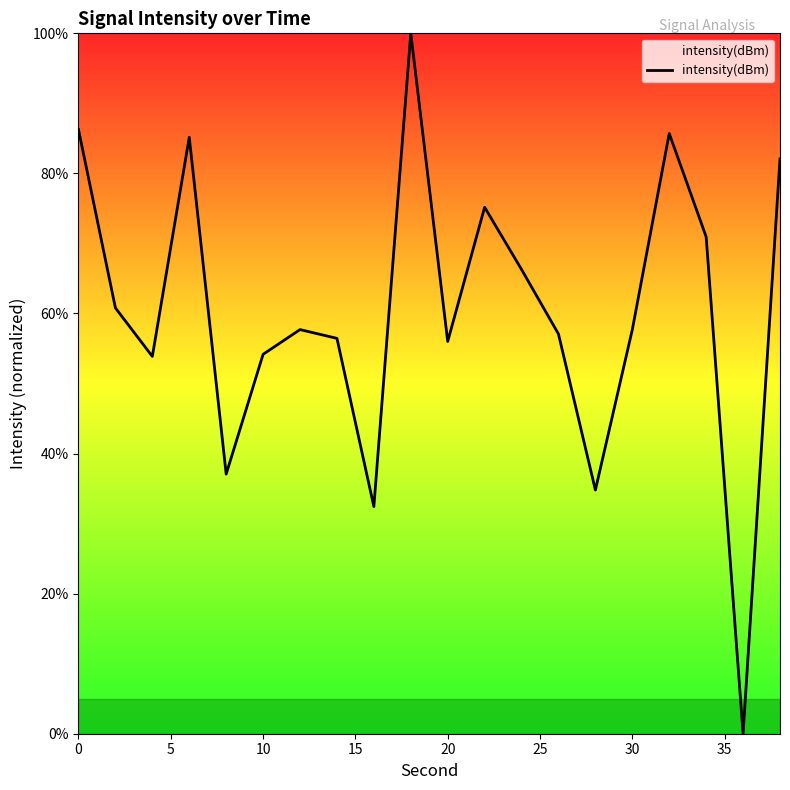

What is the maximum value shown in the chart?

100.0